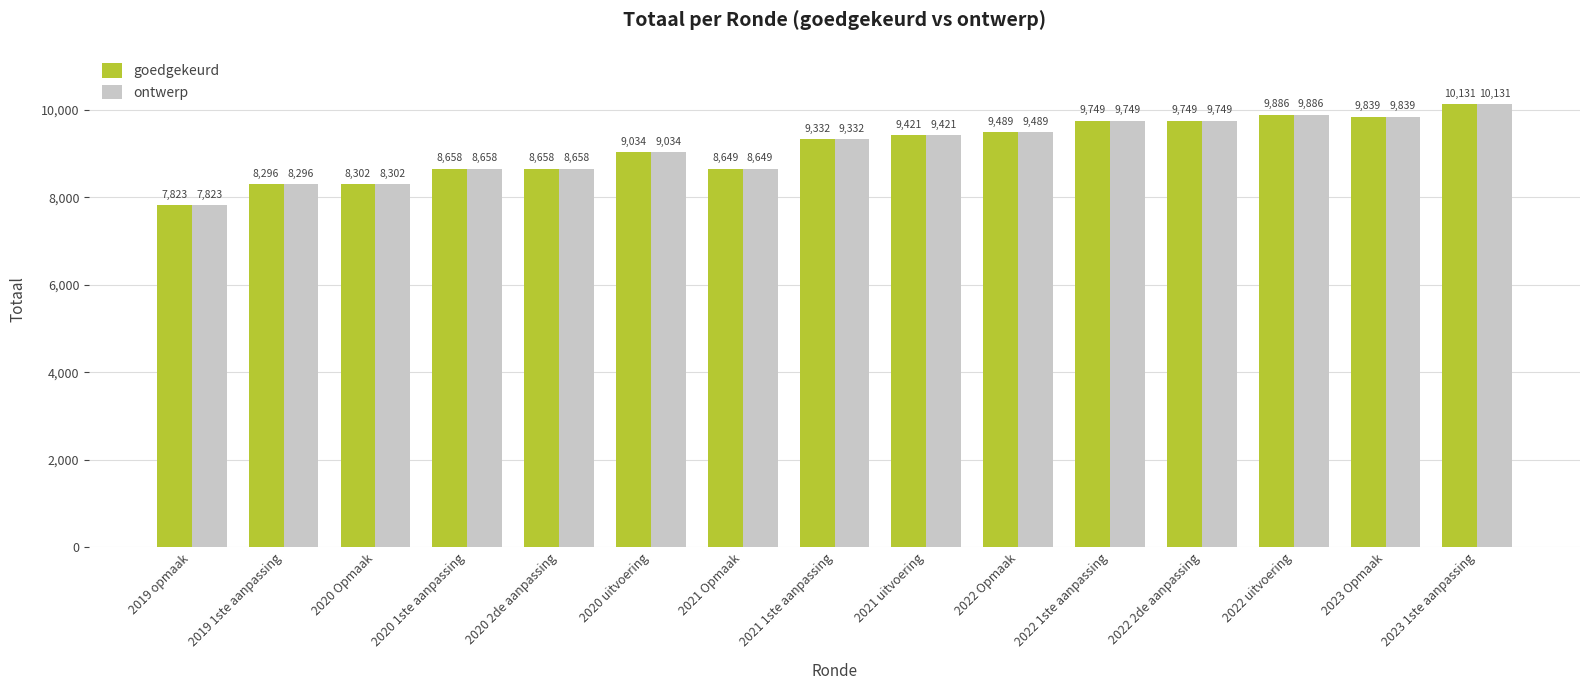

What is the difference between the goedgekeurd values at 2021 Opmaak and 2023 Opmaak?

1190